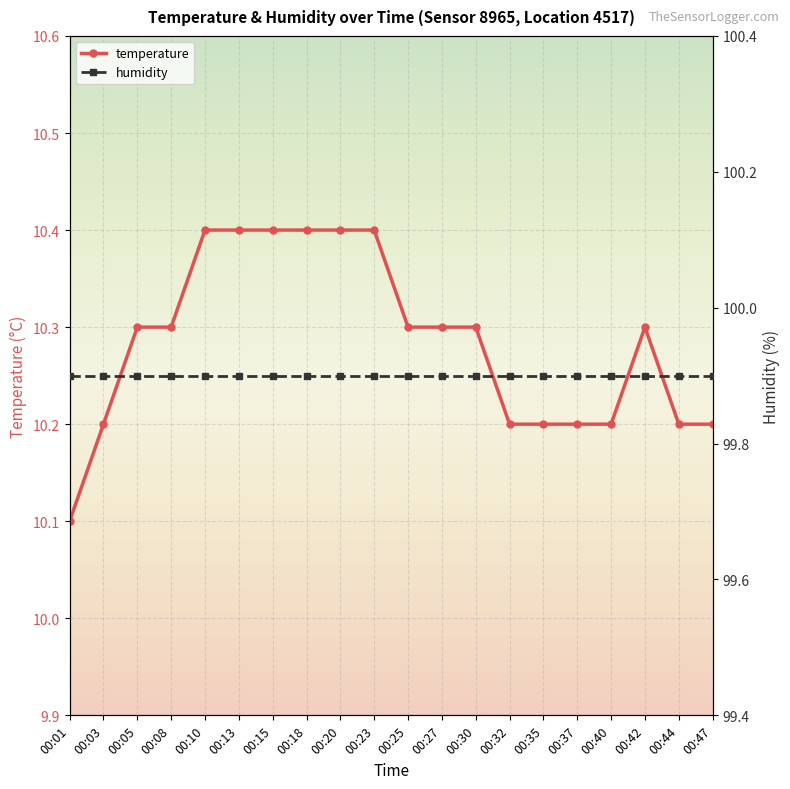

Is it true that temperature equals 10.2 at 00:44?

True